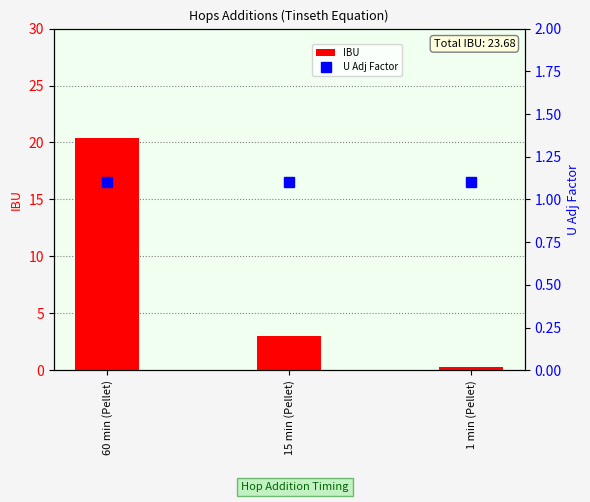

What is the label of the 3rd bar from the right?

60 min (Pellet)